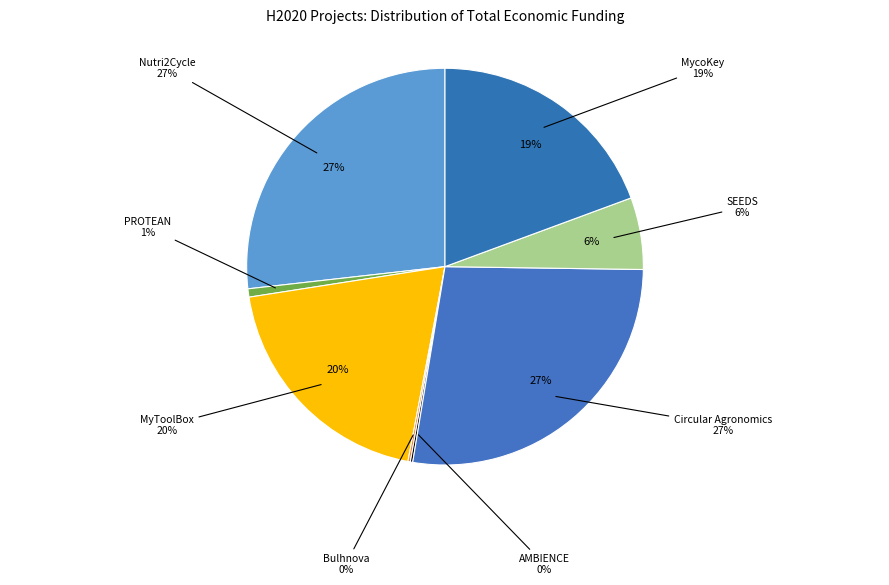

Between Nutri2Cycle and Circular Agronomics, which is larger?

Circular Agronomics